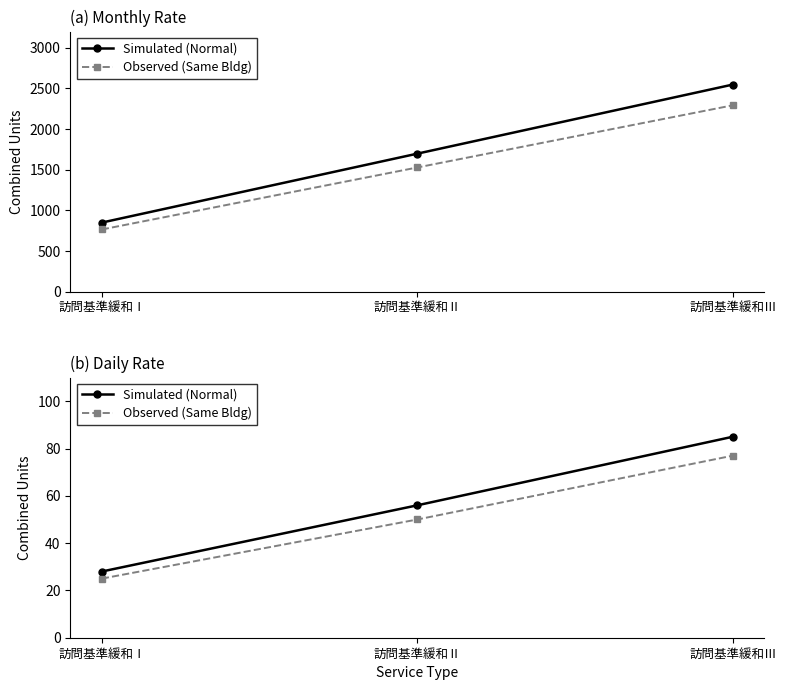

The value of Simulated (Normal) at 訪問基準緩和Ⅲ is 85. True or false?

True